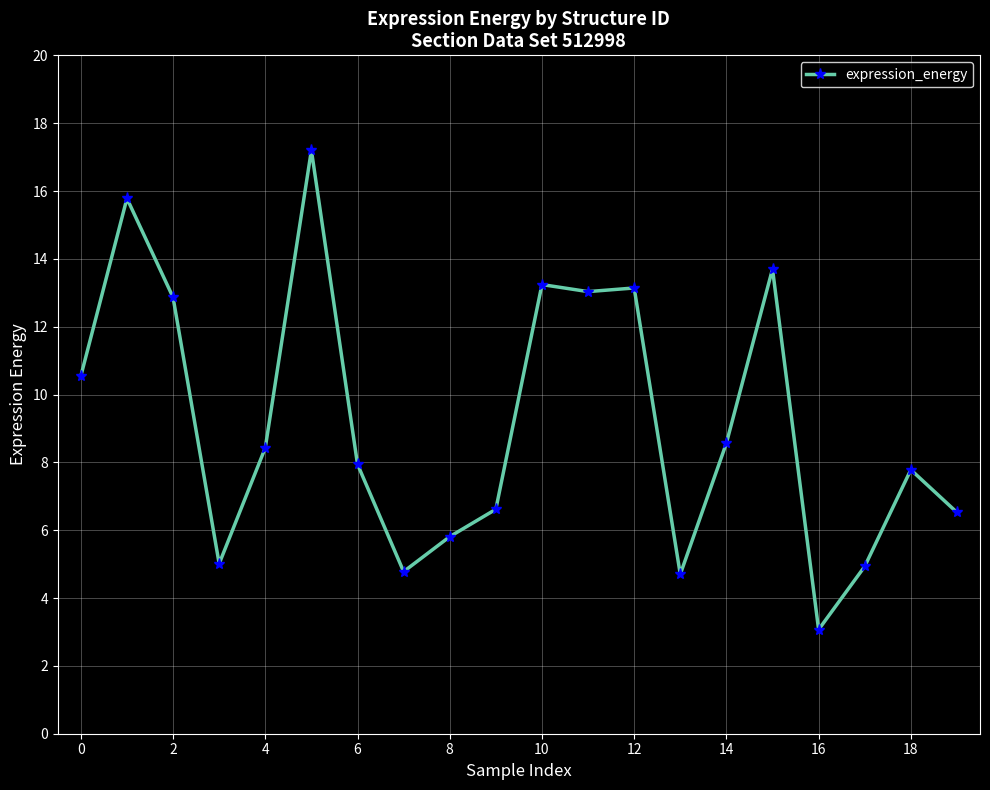

What is the sum of all values?

183.7